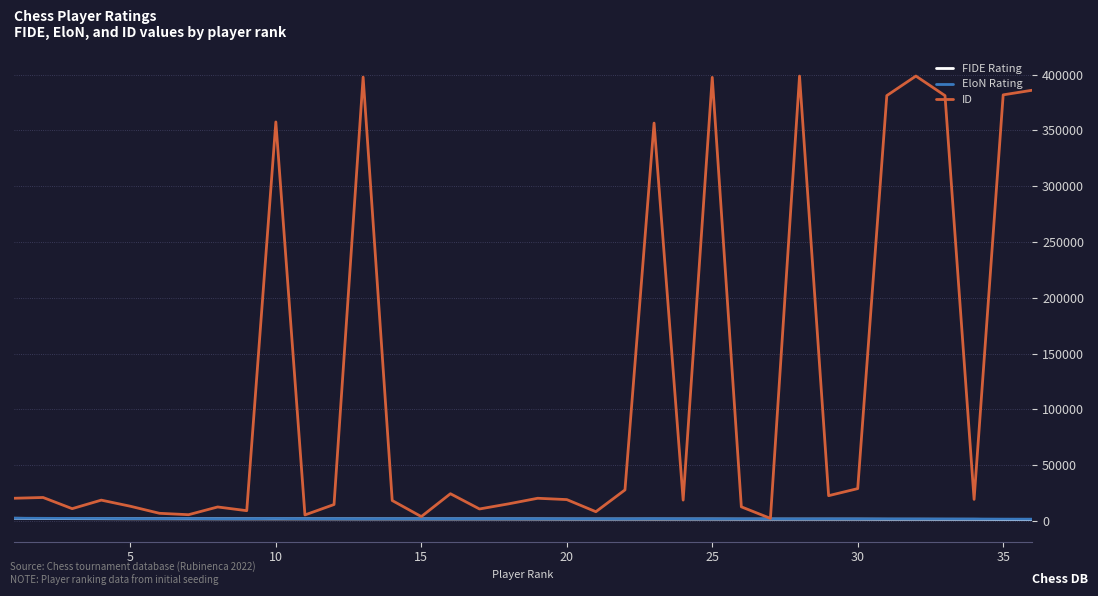

What is the maximum value shown in the chart?

398780